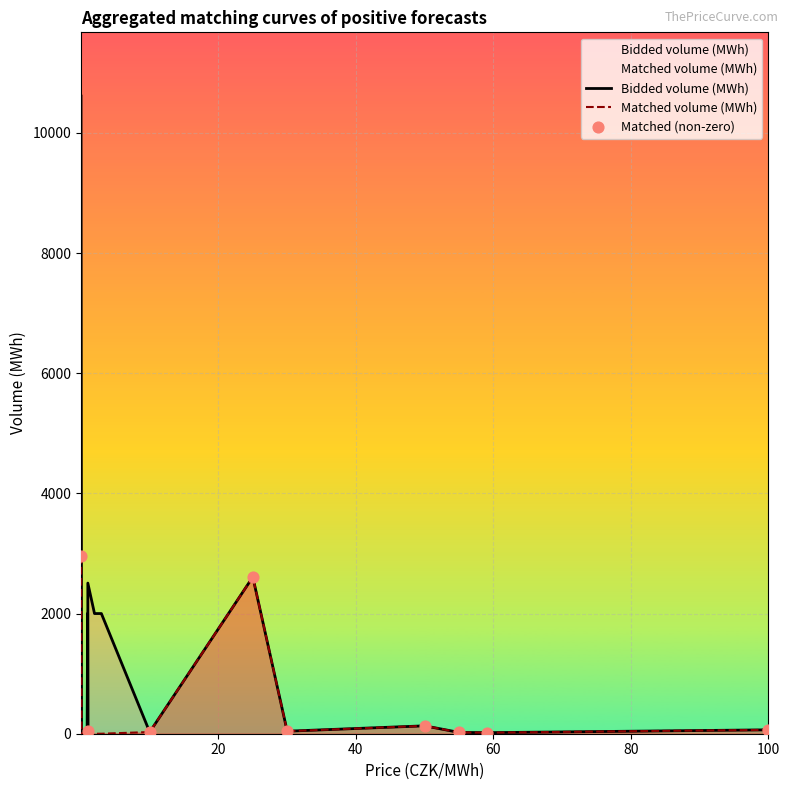

Which series has the largest total across all categories?

Bidded volume (MWh)